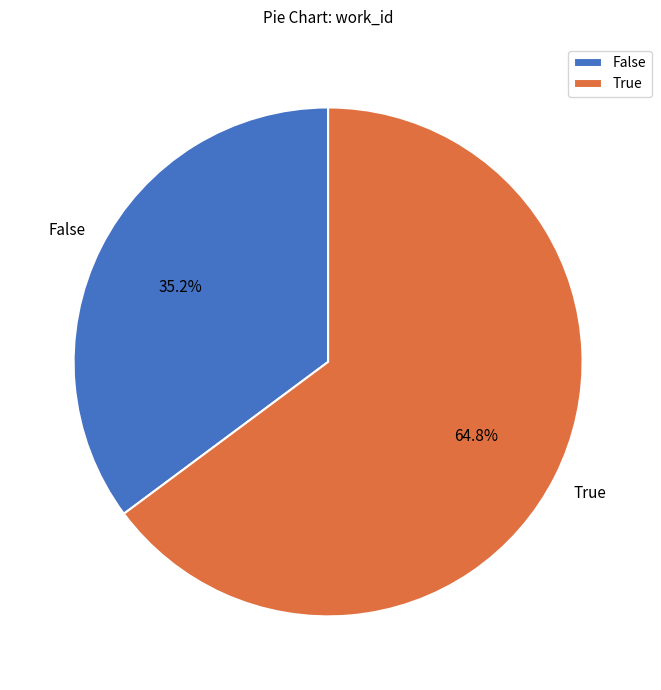

Which category has the biggest portion of the pie?

True